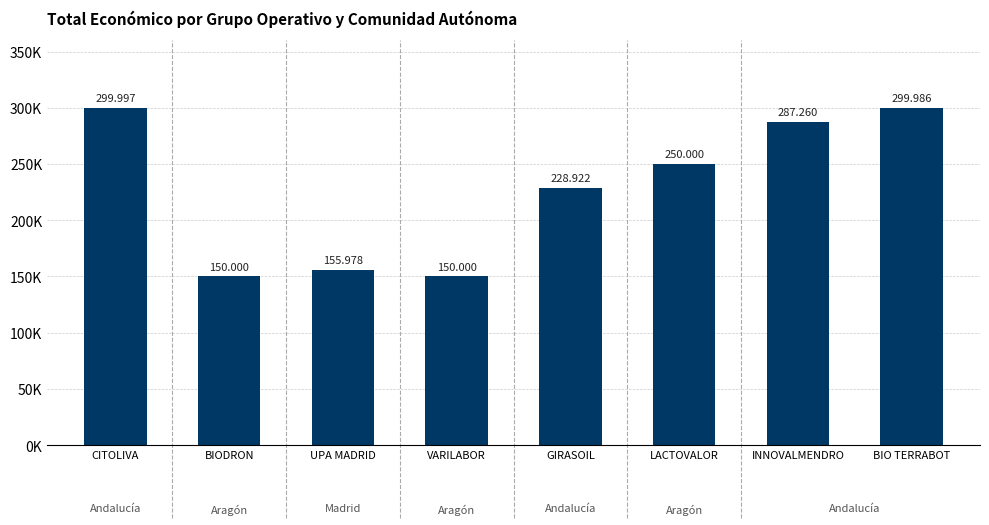

The value at VARILABOR is 88075. True or false?

False